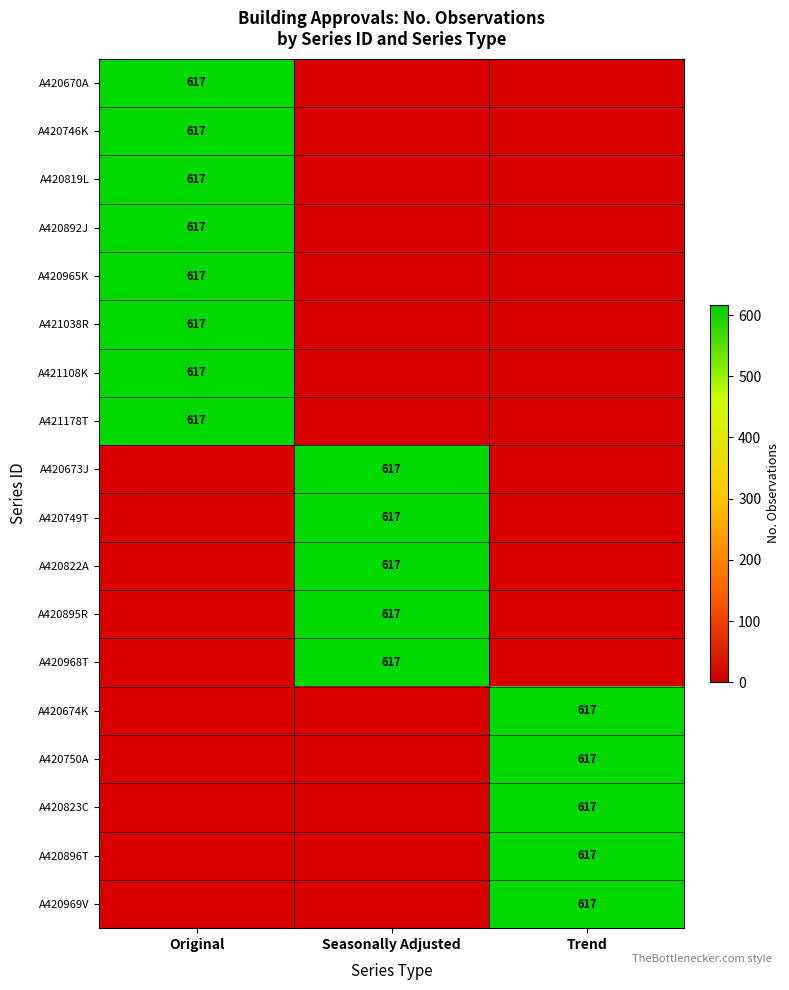

At which category is the sum across all series the highest?

Original